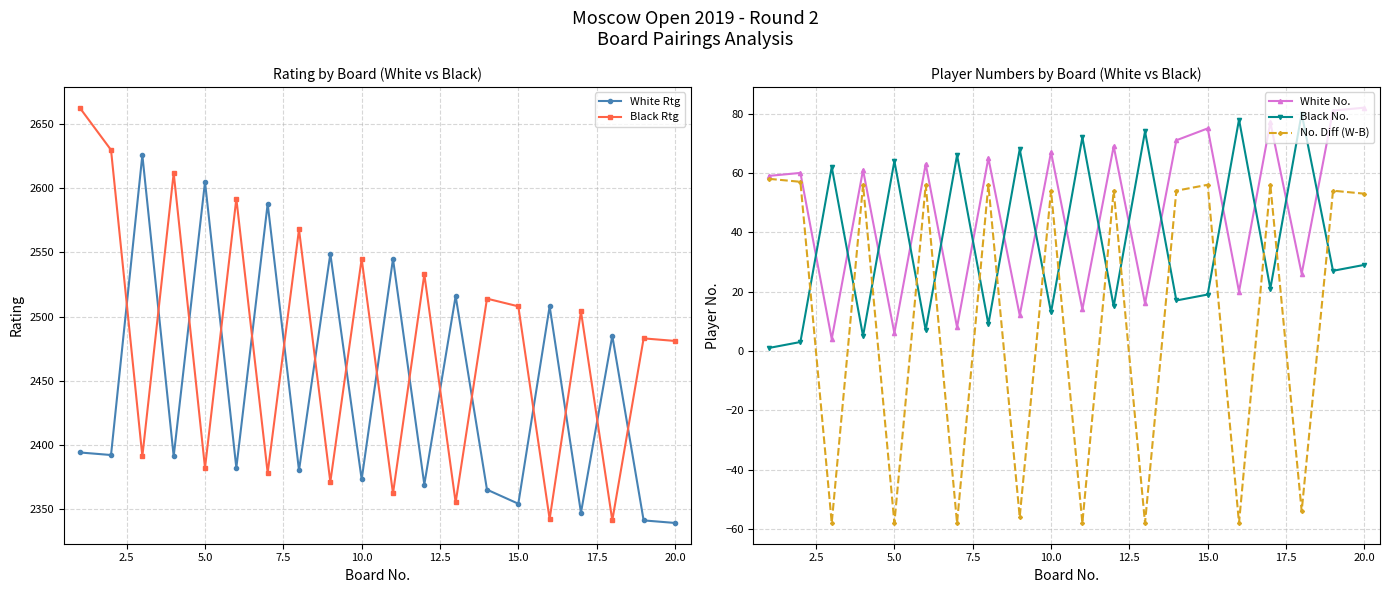

True or false: No. Diff (W-B) and White No. intersect in this chart.

False